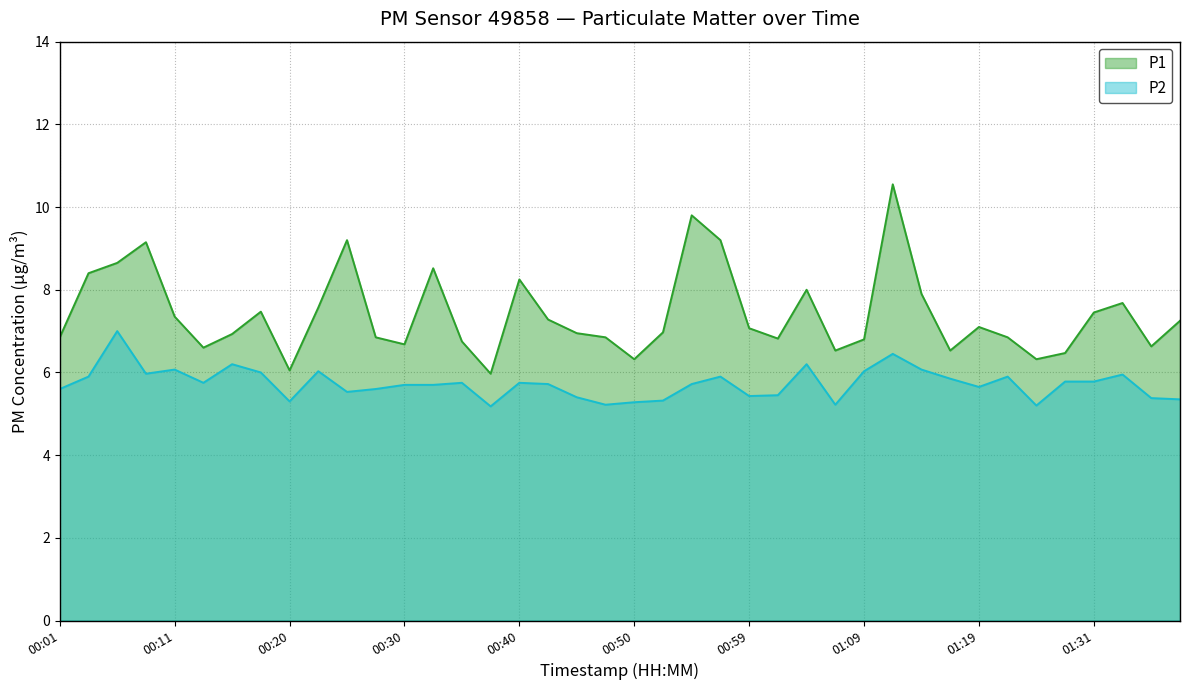

What is the label of the 36th point from the left?

01:26